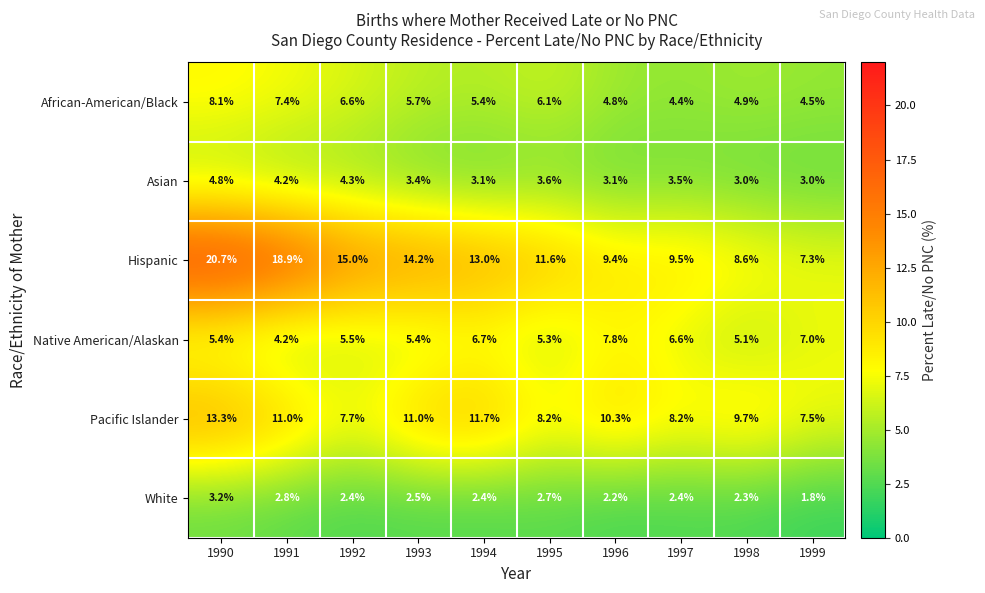

List the series in order of their peak value, lowest first.

White, Asian, Native American/Alaskan, African-American/Black, Pacific Islander, Hispanic